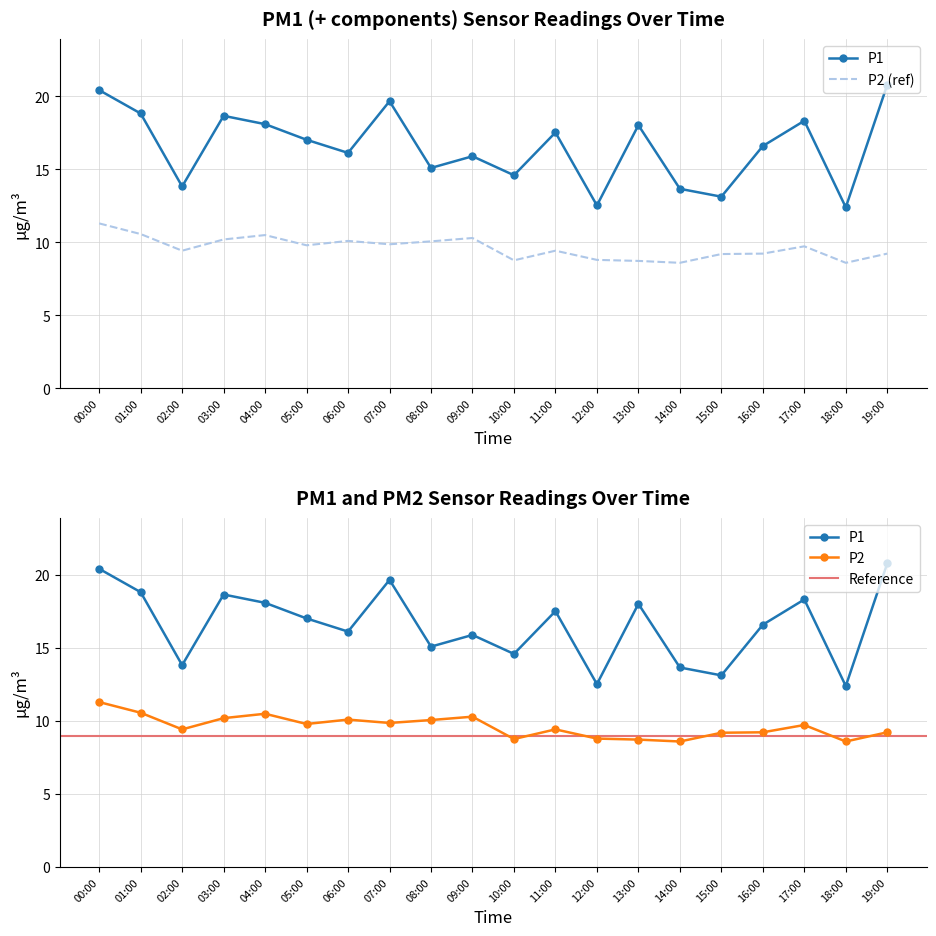

What is the spread (max minus min) of values at 09:00?

5.6